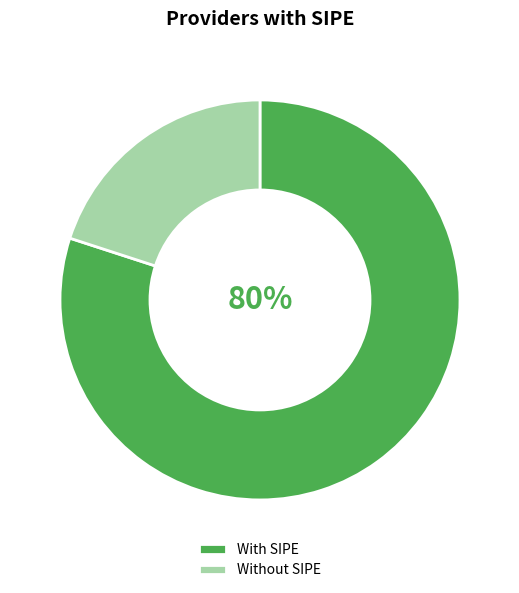

Which has a higher value, With SIPE or Without SIPE?

With SIPE